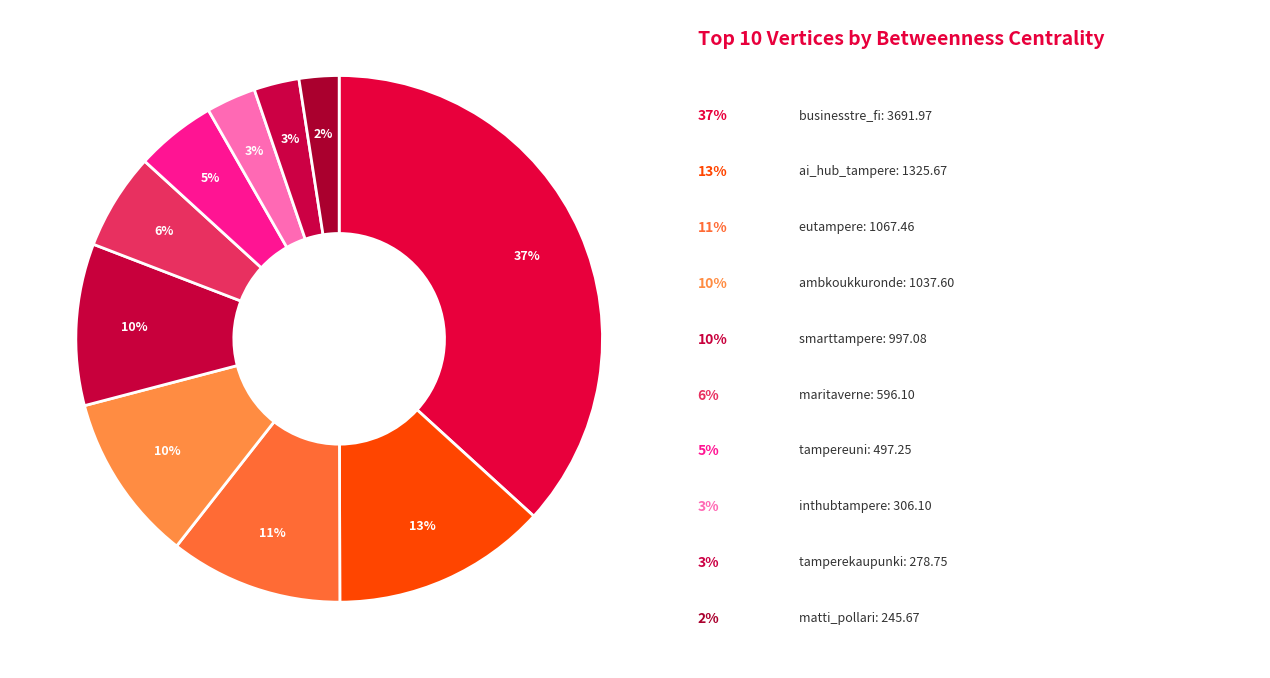

Which slice is the smallest?

matti_pollari